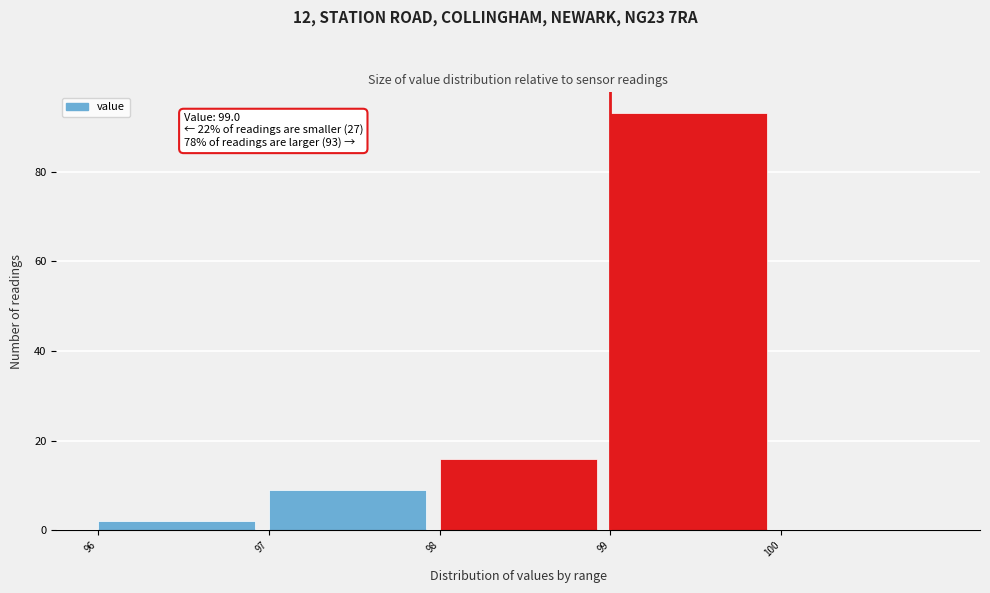

Over which range of the x-axis is the bar tallest?

99 to 100